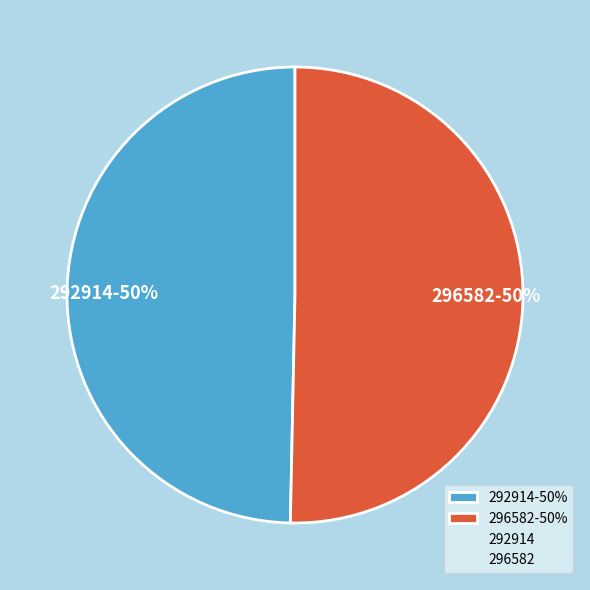

Approximately how many times larger is the value at 292914-50% compared to 296582-50%?

1.0